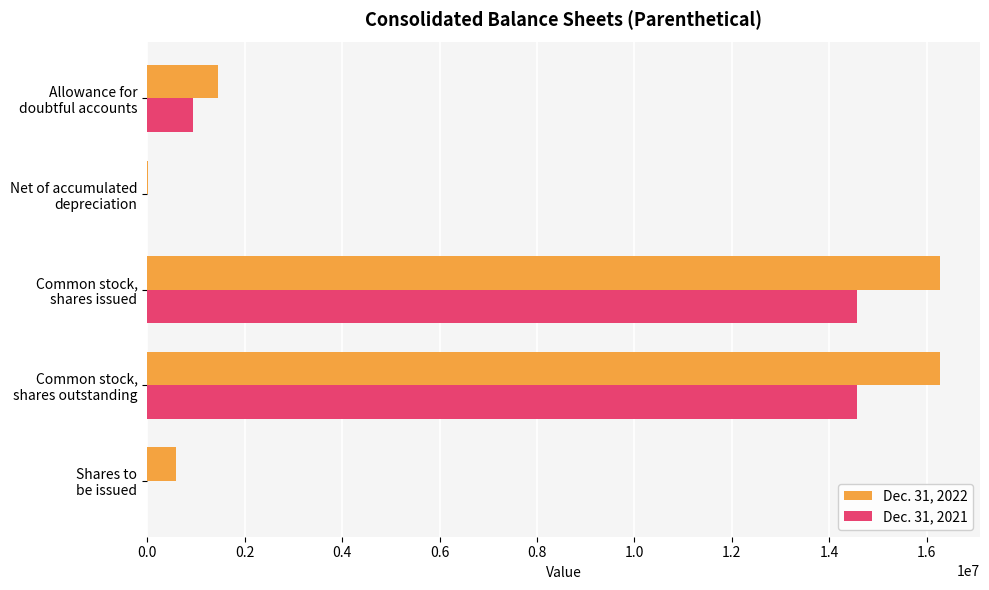

Which series has the largest total across all categories?

Dec. 31, 2022